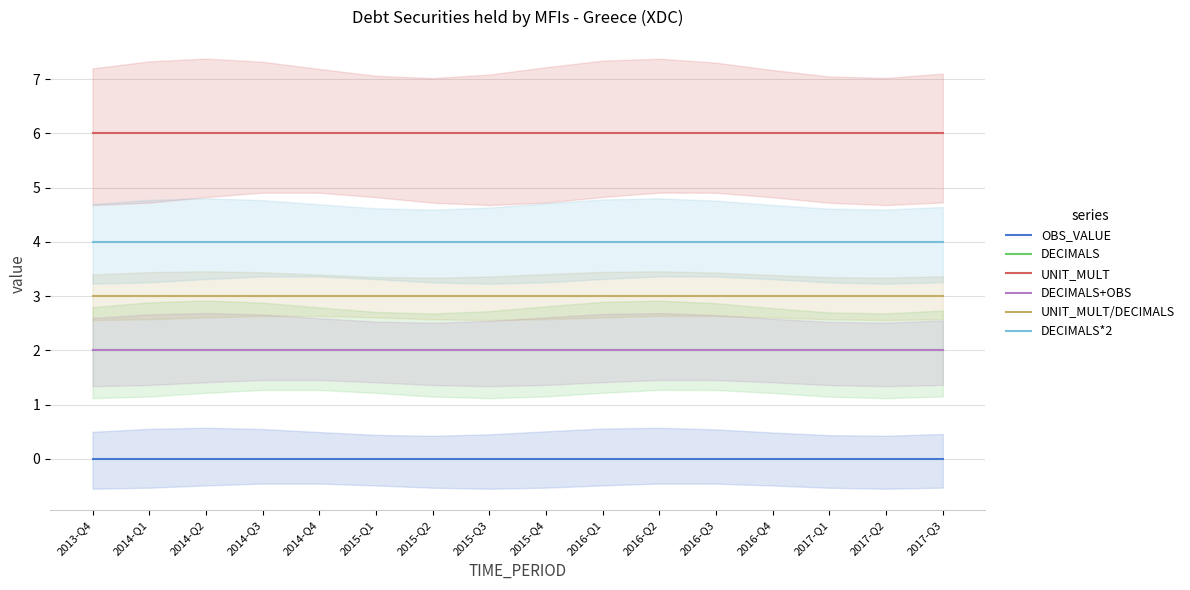

List the series in order of their peak value, highest first.

UNIT_MULT, DECIMALS*2, UNIT_MULT/DECIMALS, DECIMALS, DECIMALS+OBS, OBS_VALUE